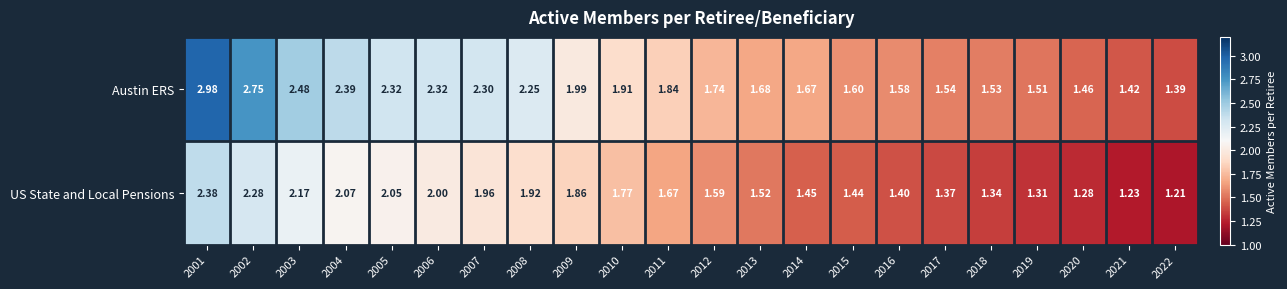

Which series has the largest total across all categories?

Austin ERS